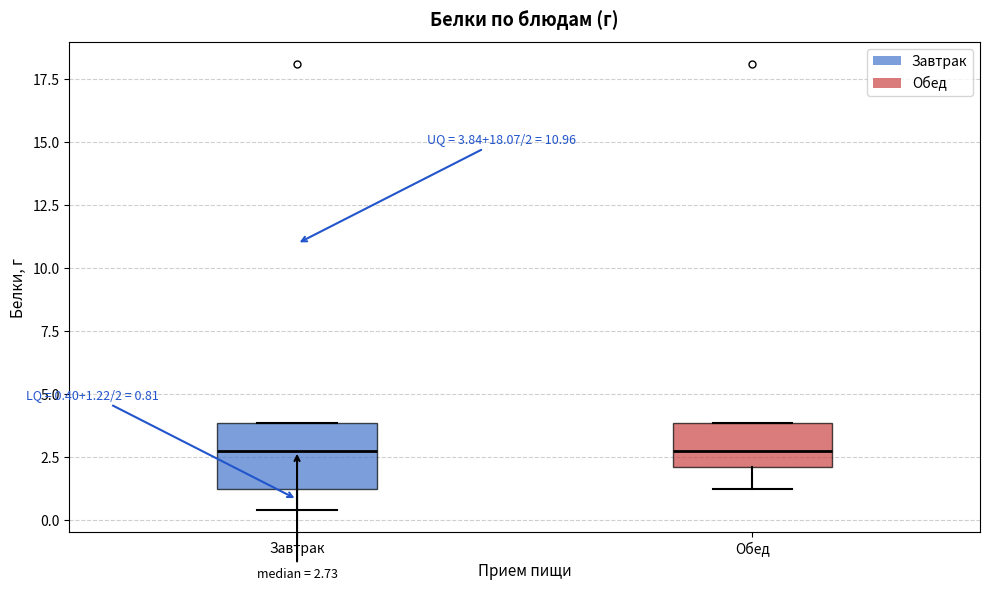

Which box is the tallest, from its lower edge to its upper edge?

Завтрак